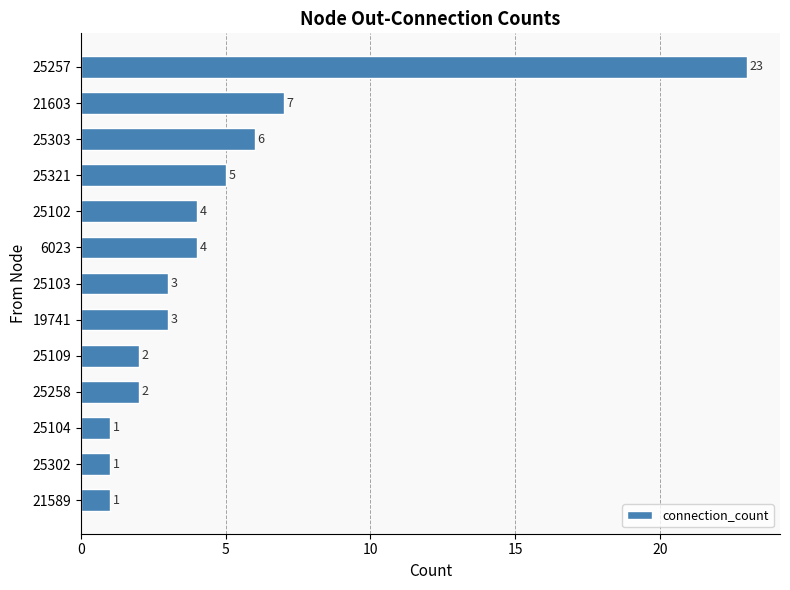

True or false: the data shows 39 at 25257.

False